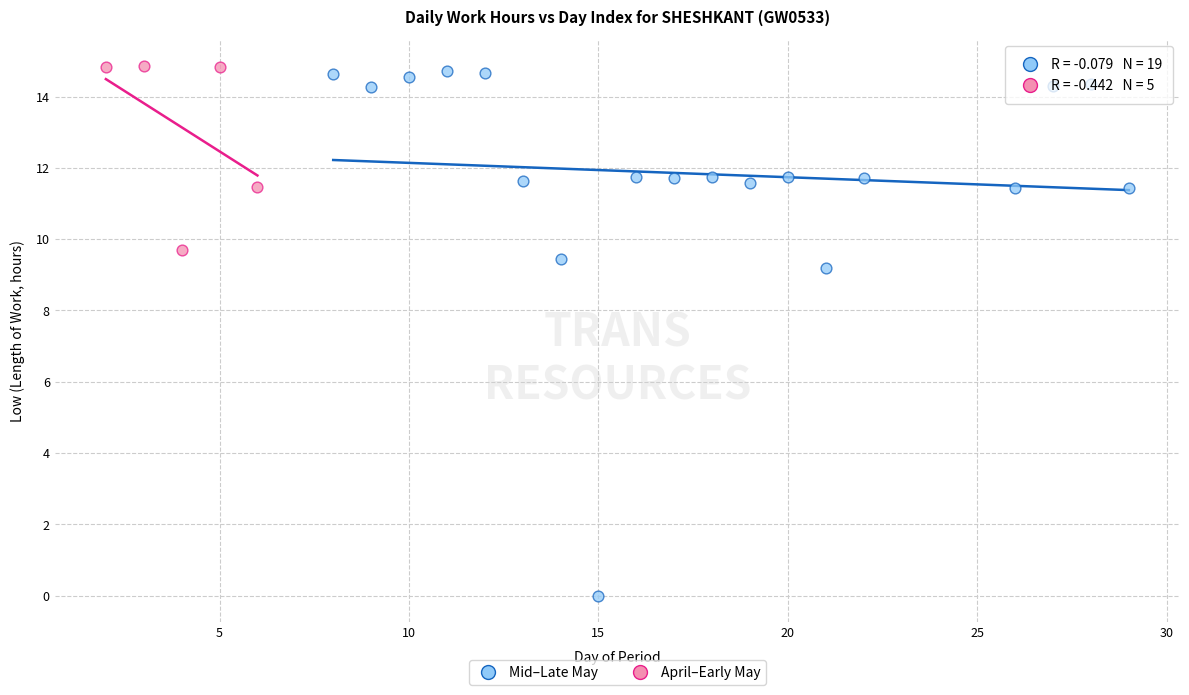

What are all the series names shown in the legend?

Mid–Late May, April–Early May